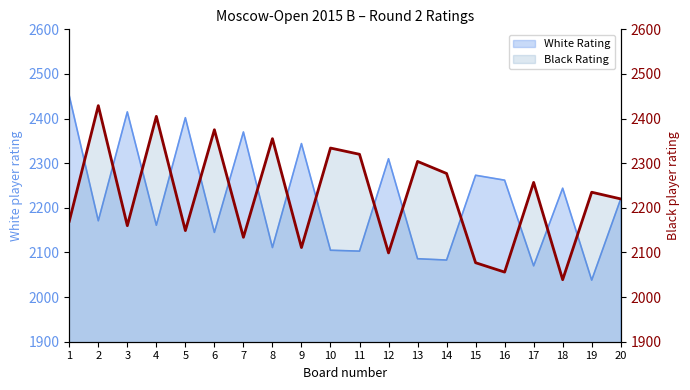

Where does the data first go above 2235?

2